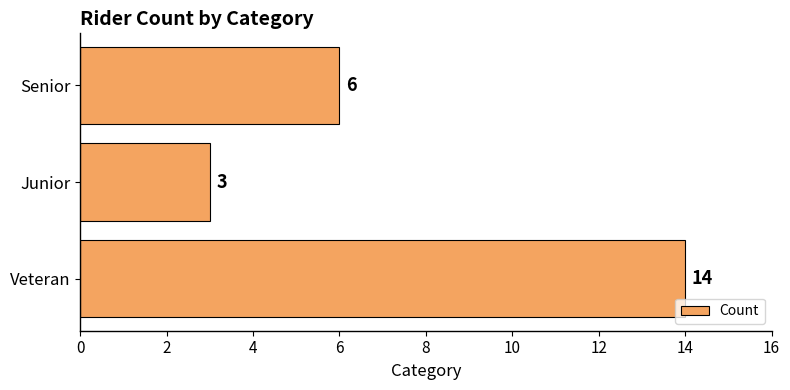

Which category has the lowest value across all series?

Junior